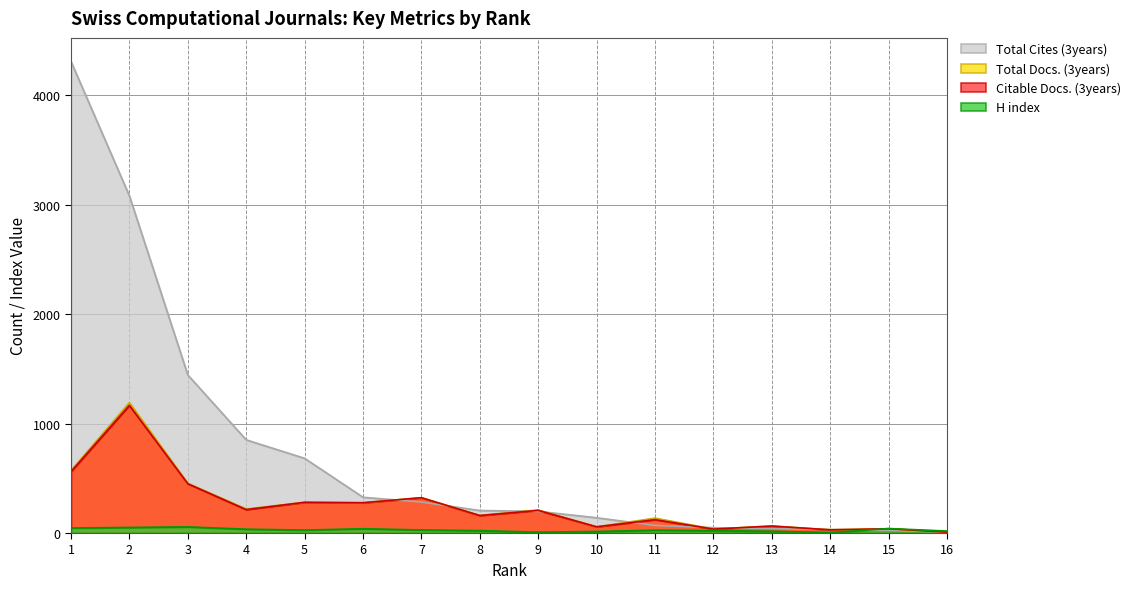

What is the total value across all series at 9?

624